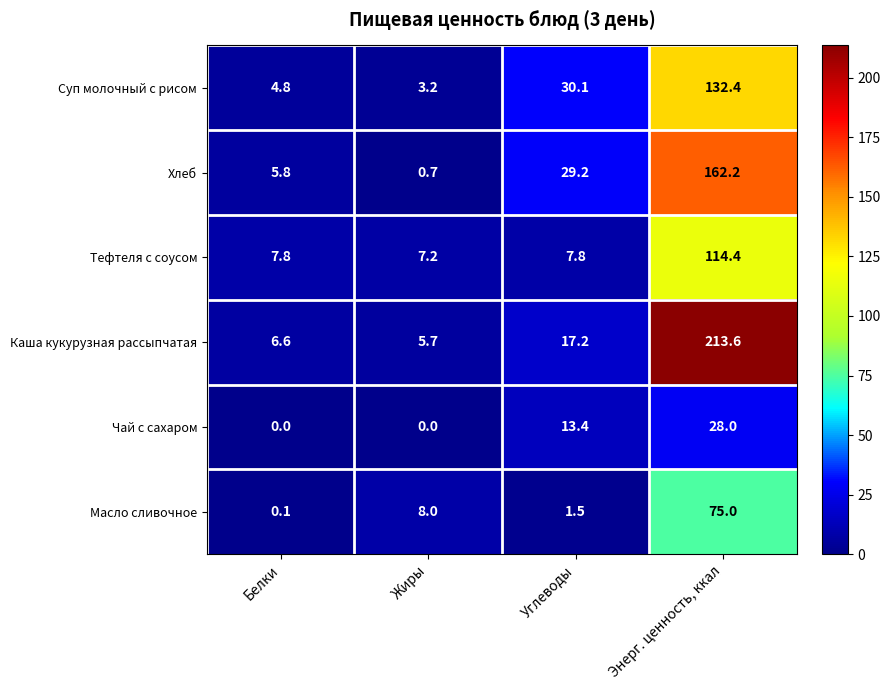

What value does the Хлеб series have at Углеводы?

29.2